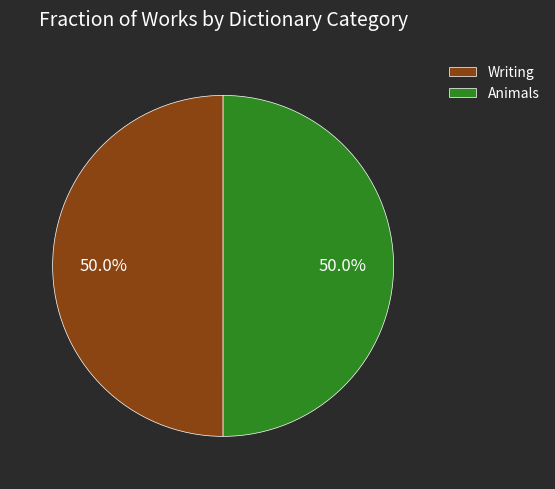

To the nearest percent, what portion does Animals represent?

50%